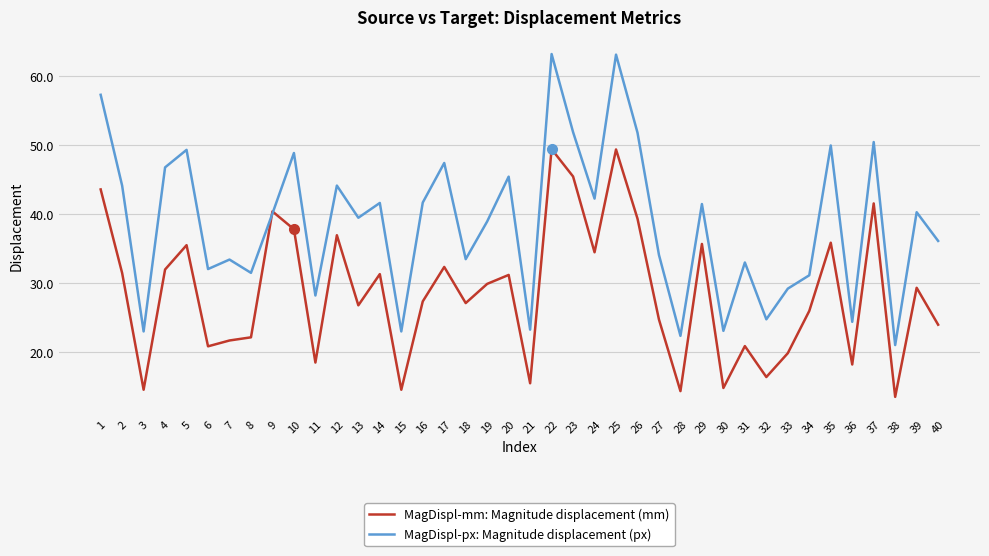

List the series in order of their overall mean, lowest first.

MagDispl-mm: Magnitude displacement (mm), MagDispl-px: Magnitude displacement (px)